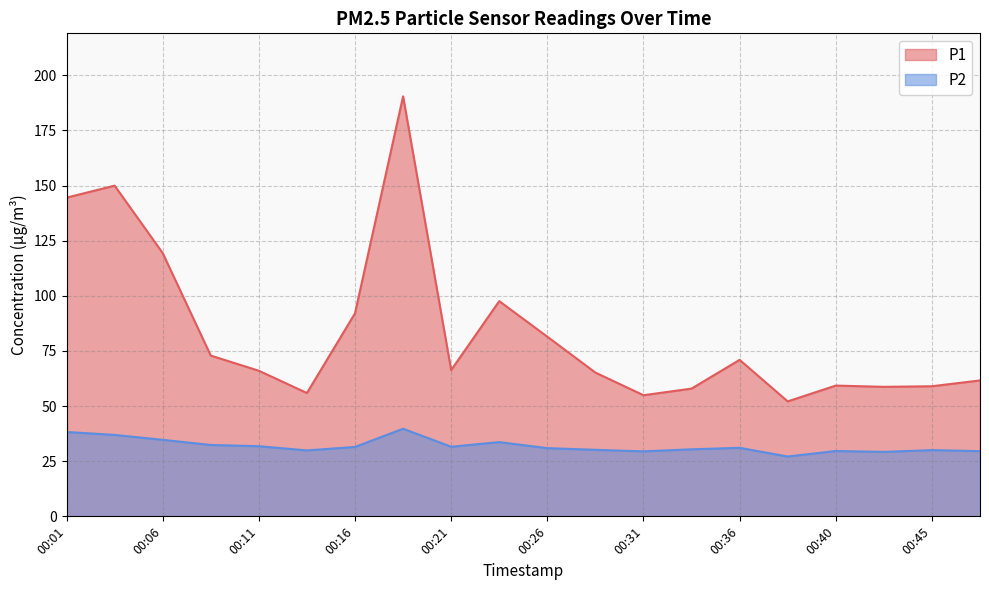

What is the sum of all P2 values?

638.0